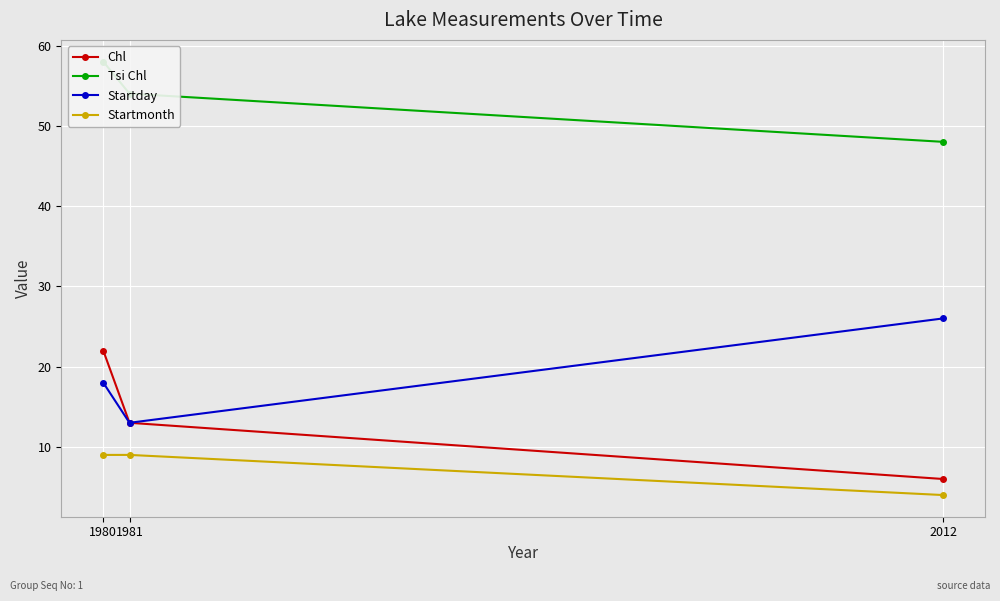

Reading right to left, list all the values displayed in this chart.

Chl: 2012=6	1981=13	1980=22
Tsi Chl: 2012=48	1981=54	1980=58
Startday: 2012=26	1981=13	1980=18
Startmonth: 2012=4	1981=9	1980=9